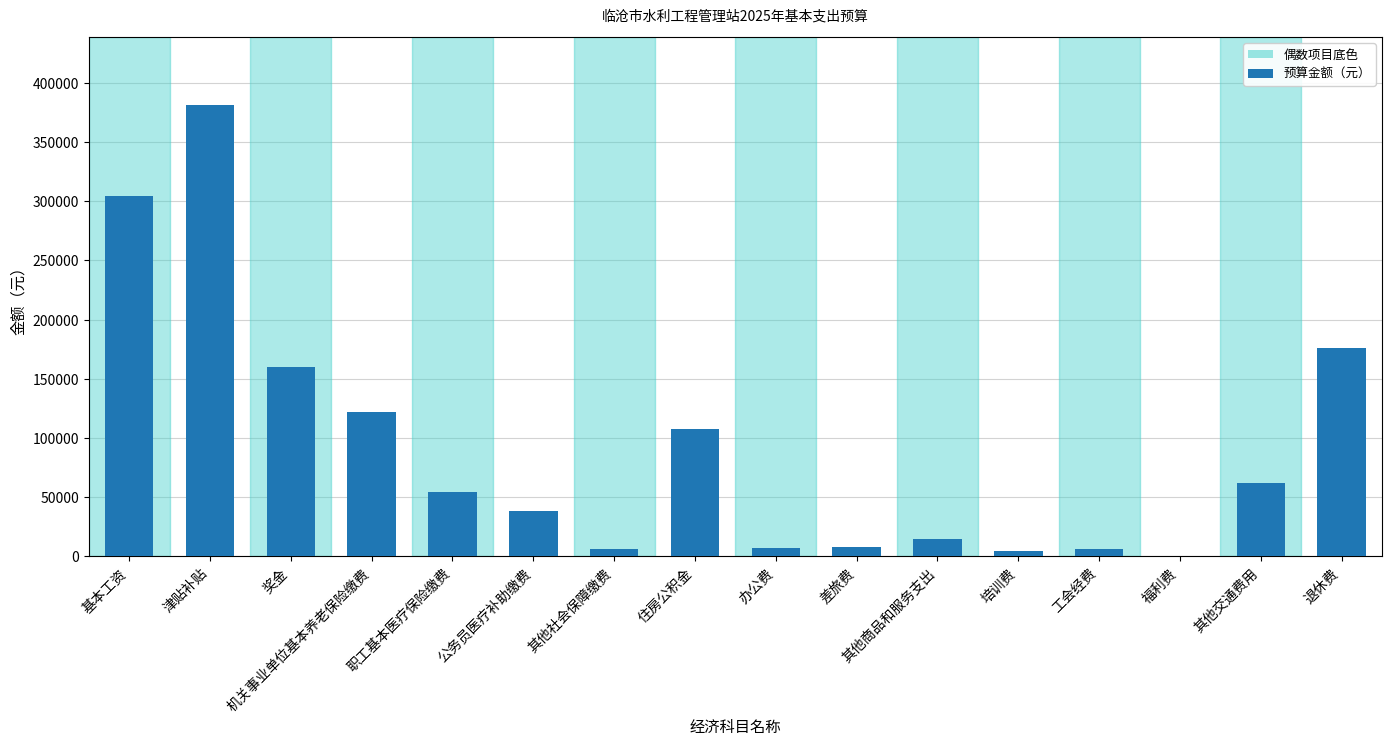

Where is the data nearest to the value 190689?

退休费